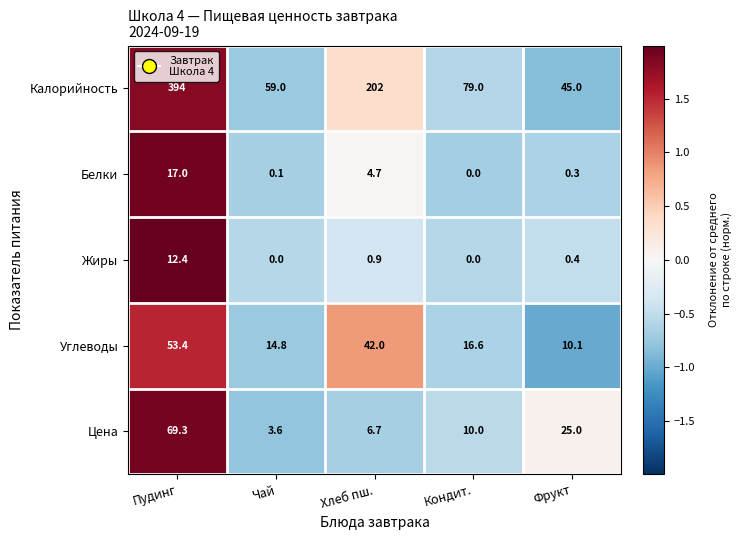

Which series has the largest total across all categories?

Калорийность